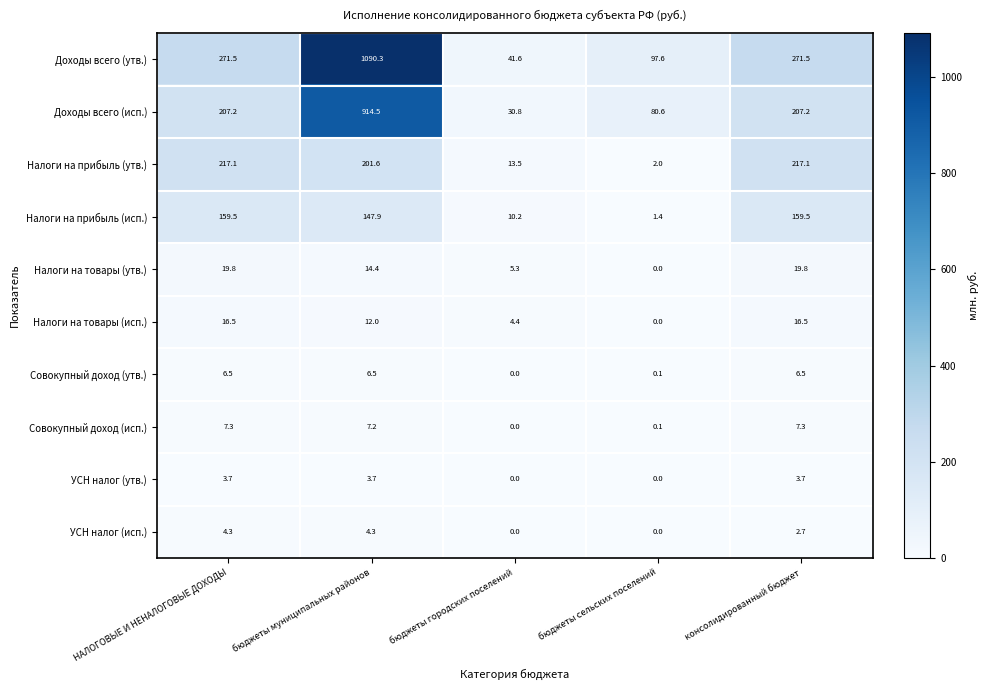

Which series changed the most between бюджеты муниципальных районов and консолидированный бюджет?

Доходы всего (утв.)